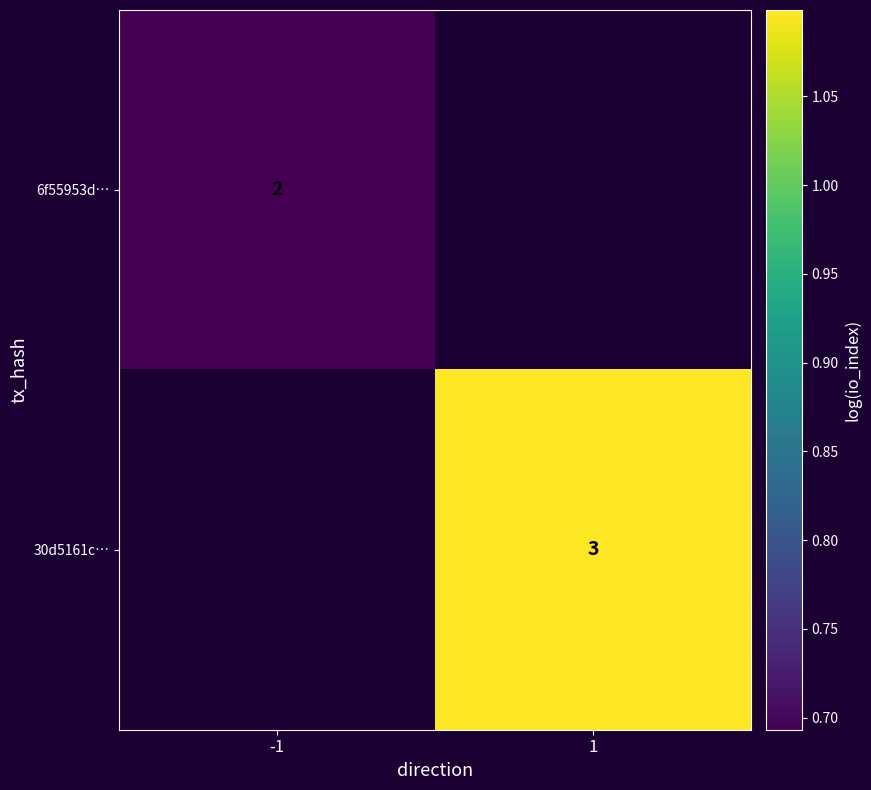

Is the value of 30d5161c… at 1 greater than the value of 6f55953d… at -1?

Yes